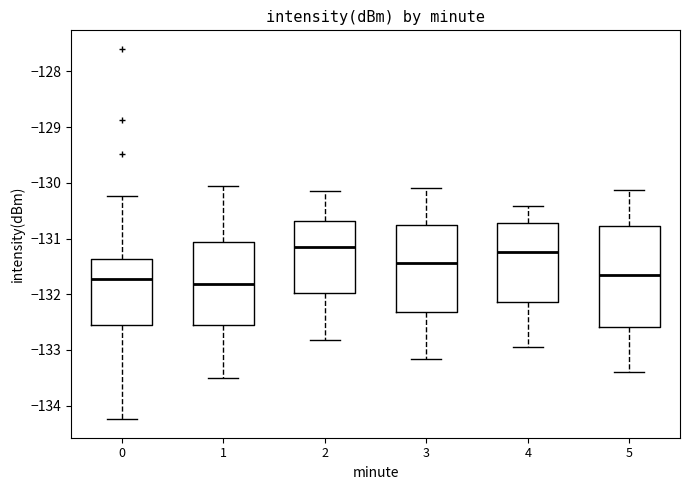

Reading left to right, read every box against the y-axis: the position of its median line, the range the box covers, and the ends of its whiskers. The values are not printed on the chart, so give them approximately, as read against the axis.

0: median -131.7, box -132.5 to -131.4, whiskers -134.2 to -130.2
1: median -131.8, box -132.5 to -131.1, whiskers -133.5 to -130.1
2: median -131.1, box -132.0 to -130.7, whiskers -132.8 to -130.1
3: median -131.4, box -132.3 to -130.8, whiskers -133.2 to -130.1
4: median -131.2, box -132.1 to -130.7, whiskers -132.9 to -130.4
5: median -131.7, box -132.6 to -130.8, whiskers -133.4 to -130.1